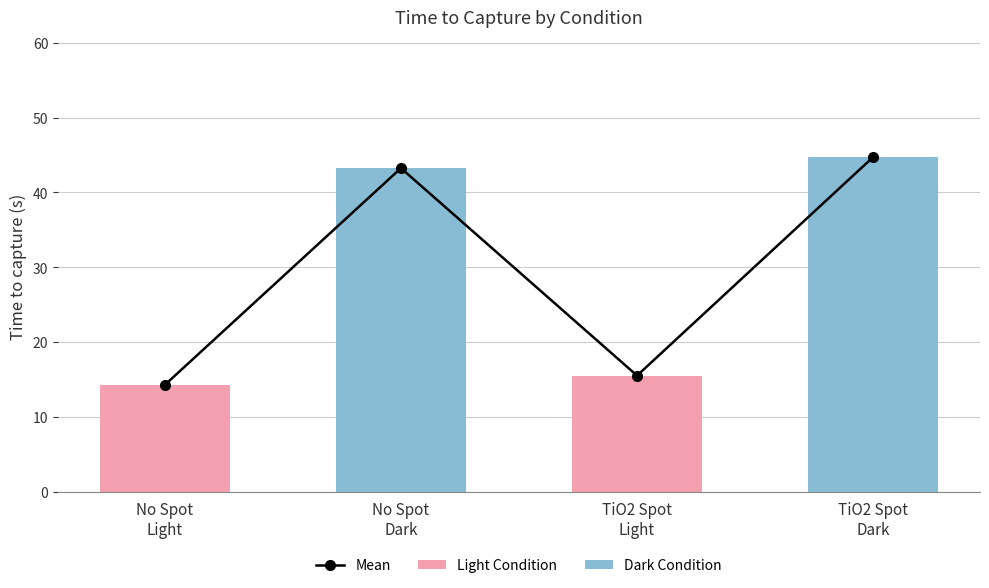

How many groups of bars are there?

4